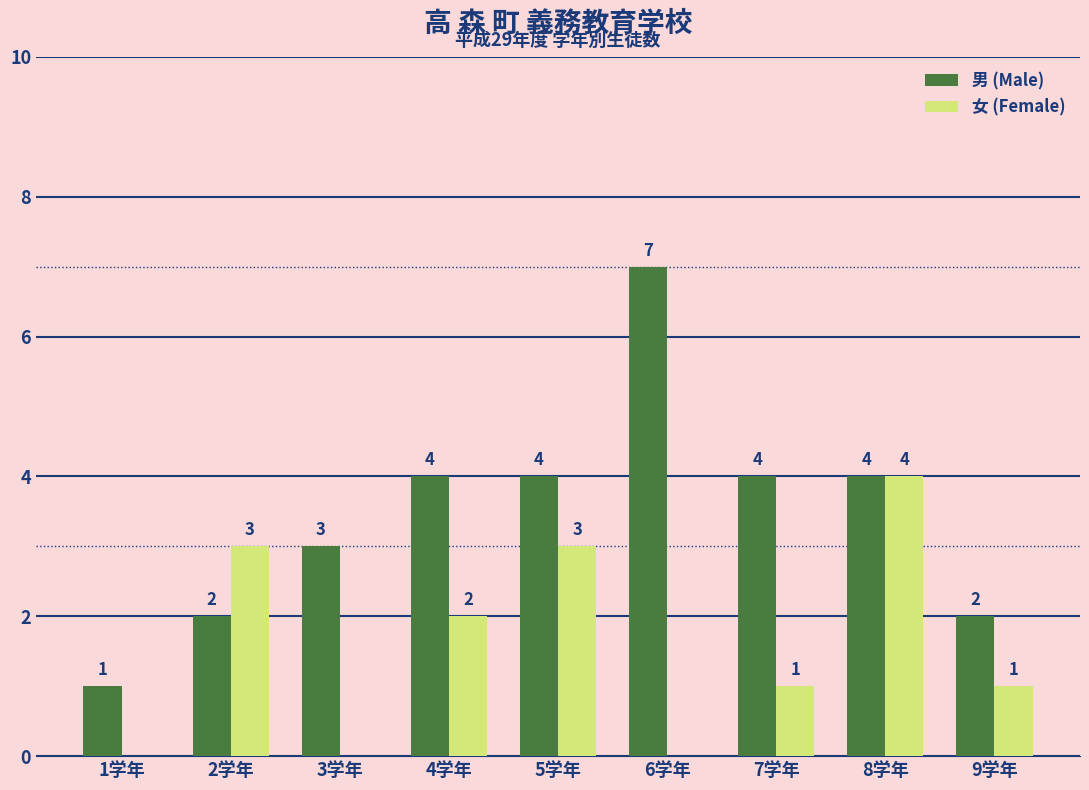

What is the average value of the 女 (Female) series?

2